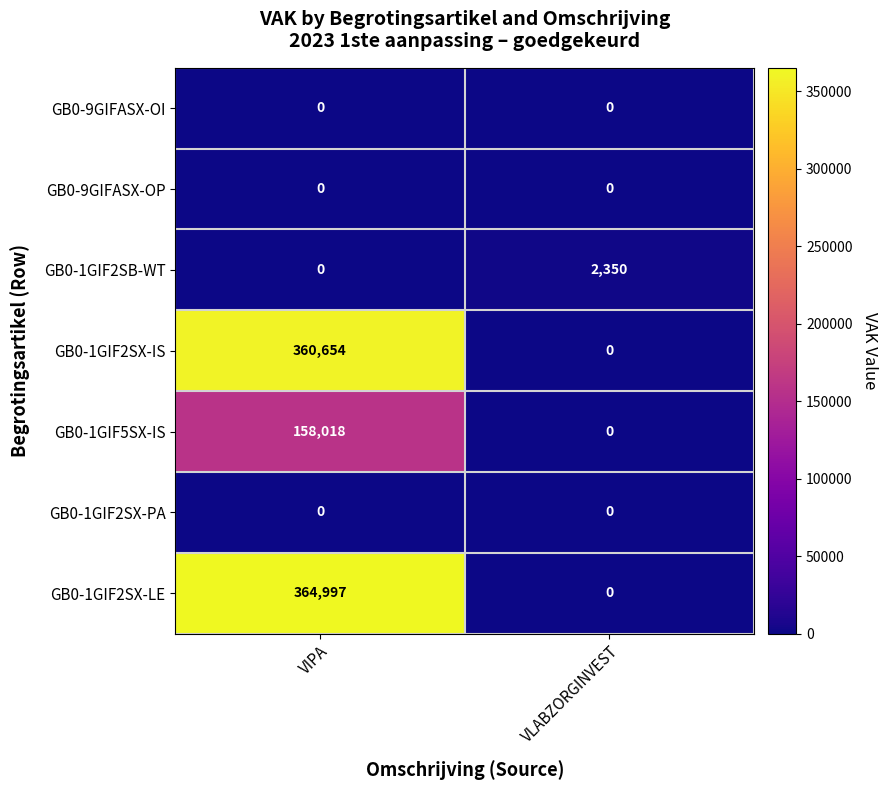

At how many categories does at least one series exceed 211173?

1